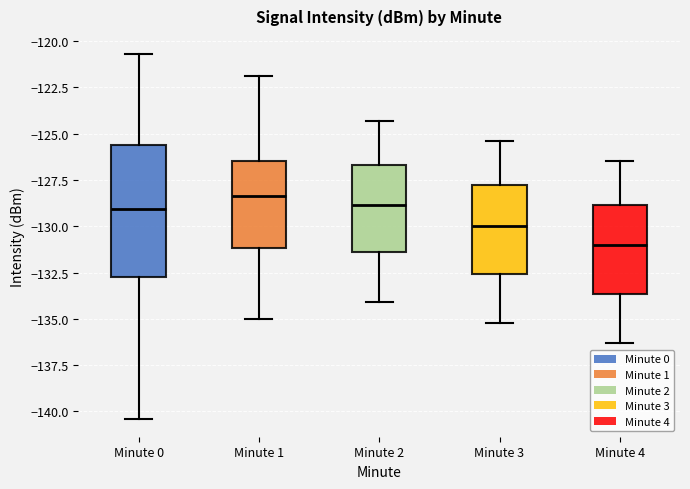

Where does the upper whisker of the box for Minute 4 end on the y-axis? The values are not printed on the chart, so give them approximately, as read against the axis.

-126.5